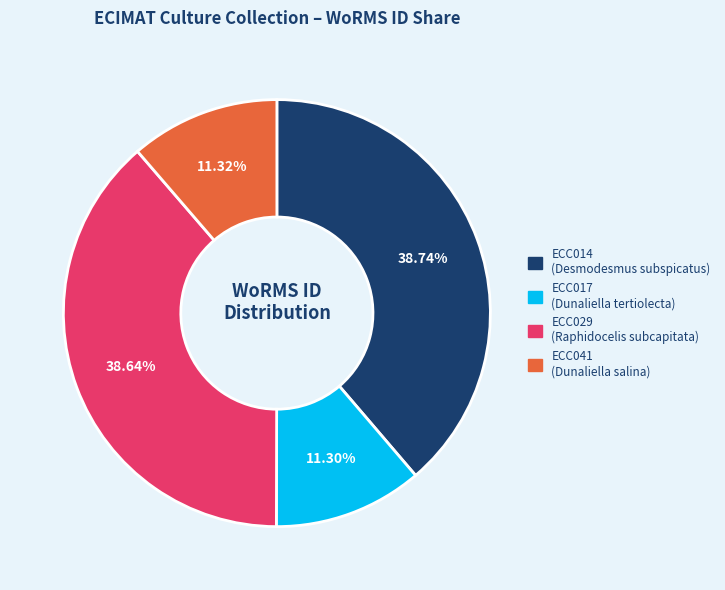

Is there a majority slice in this chart?

No